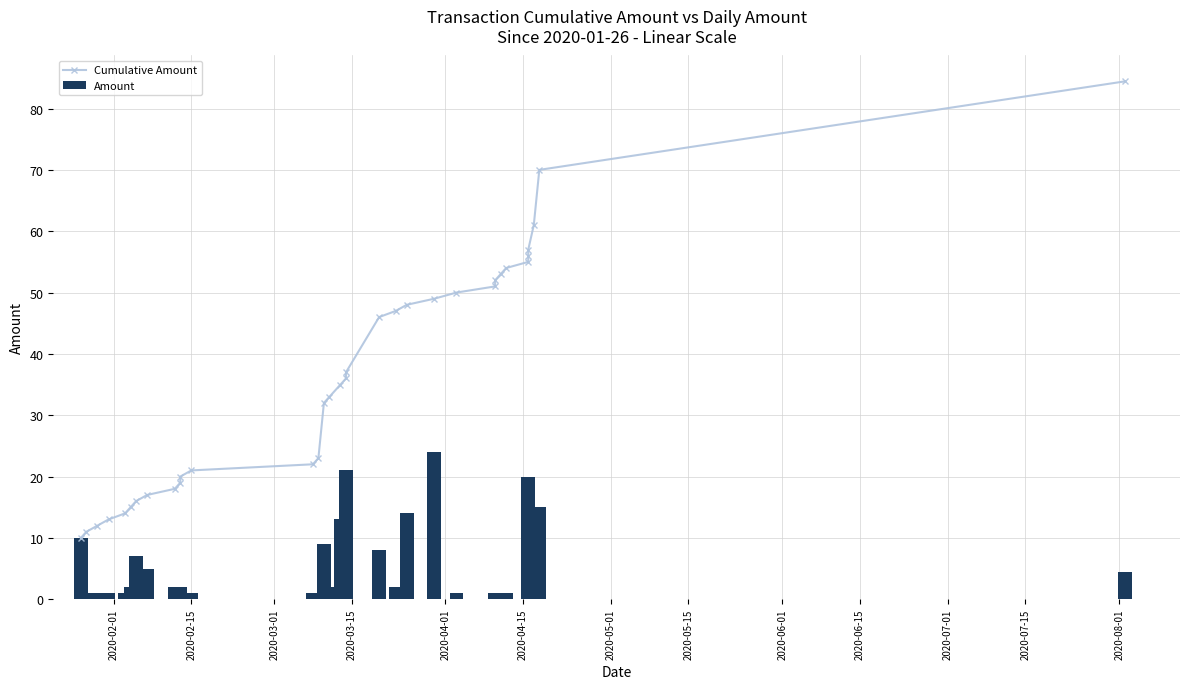

What is the maximum value shown in the chart?

84.4